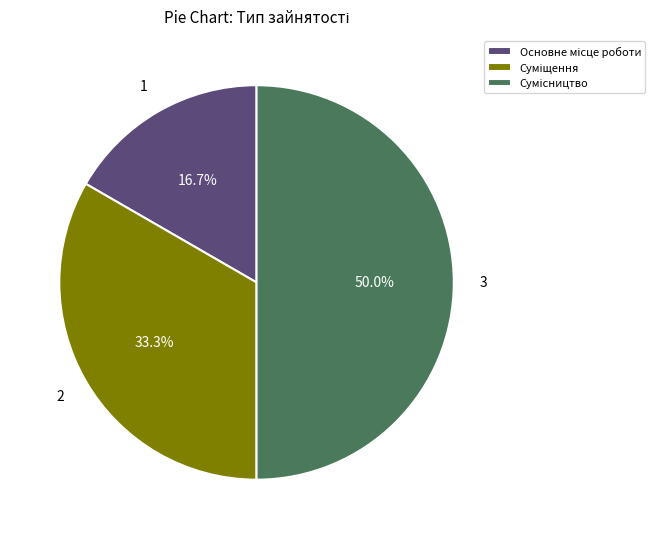

To the nearest percent, what percentage of the pie is Суміщення?

33%